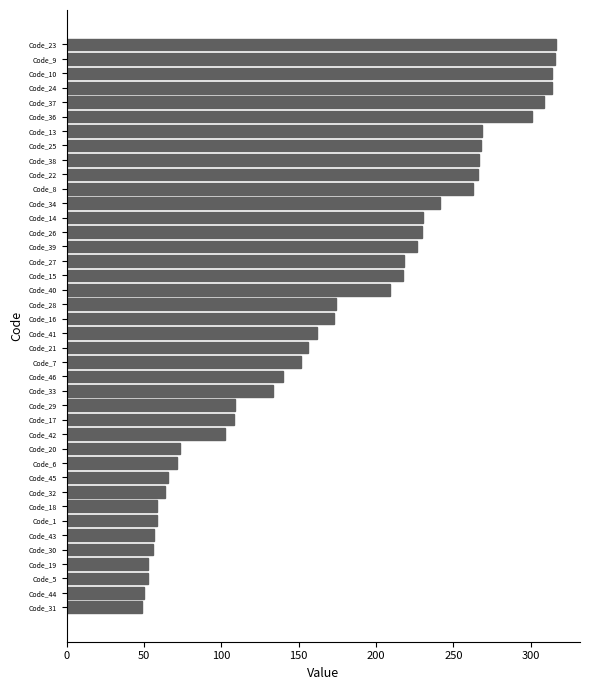

What is the change in value from Code_33 to Code_10?

+180.7